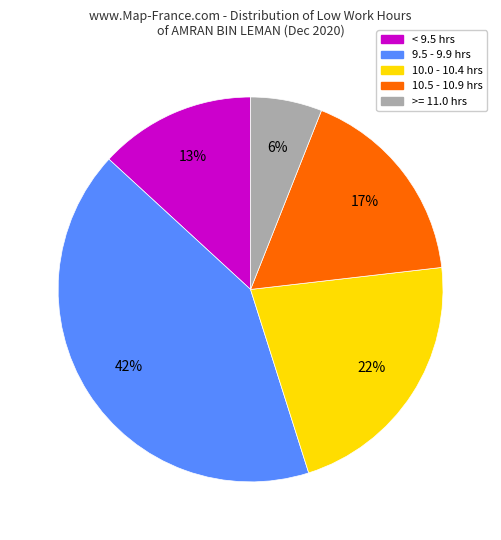

What is the smallest slice in the pie chart?

>= 11.0 hrs